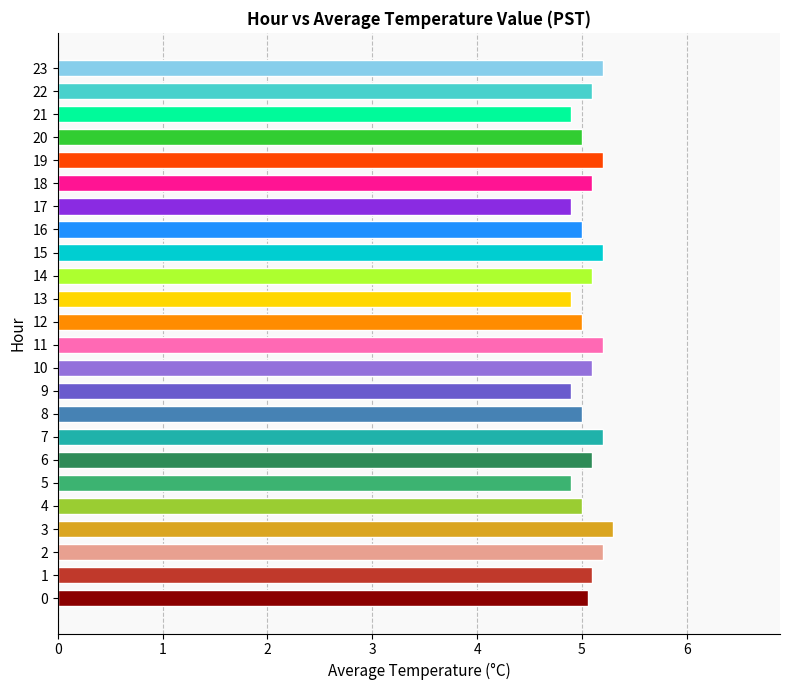

What is the sum of the values at 15 and 17?

10.1